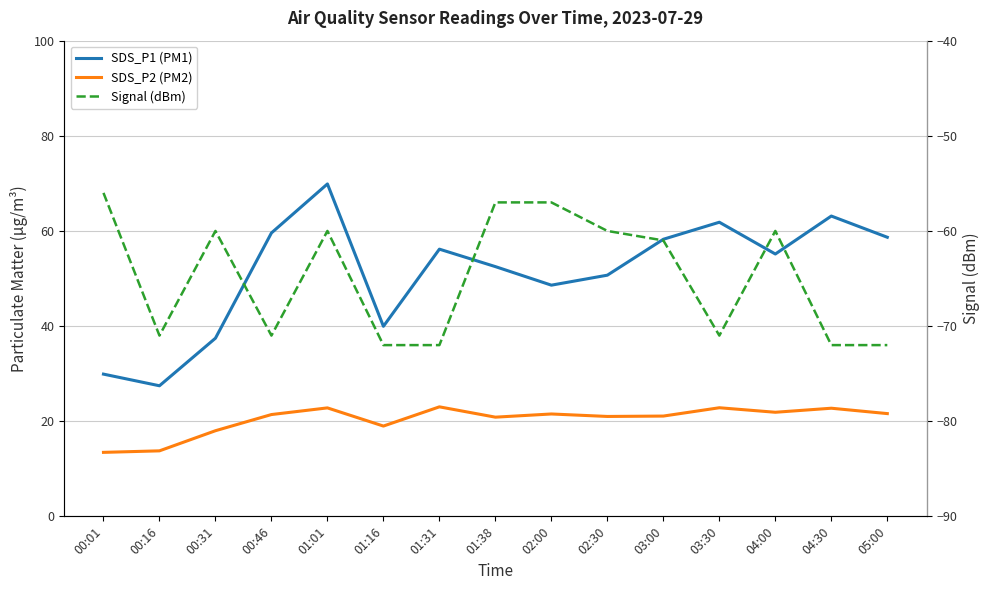

In SDS_P2 (PM2), how many points are lower than both neighbors (excluding endpoints)?

4